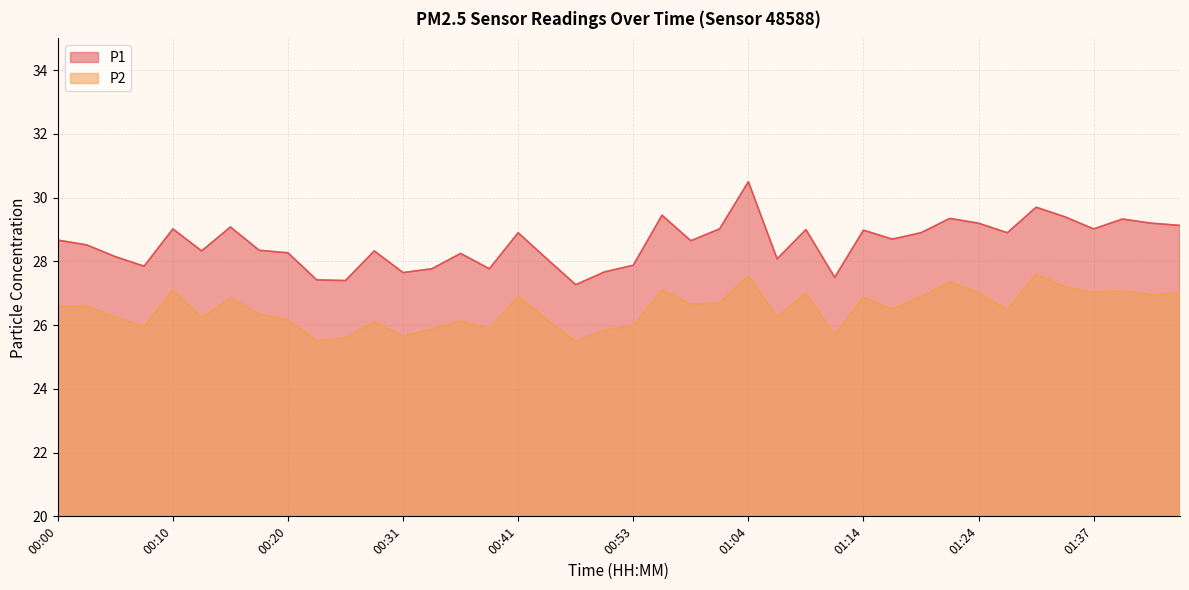

What is the spread (max minus min) of values at 01:45?

2.1